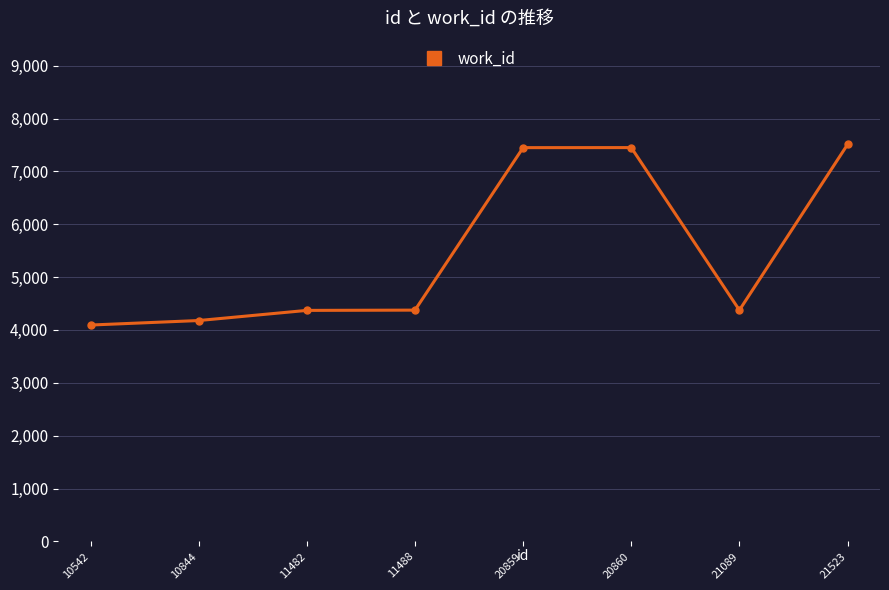

What is the greatest value displayed?

7509